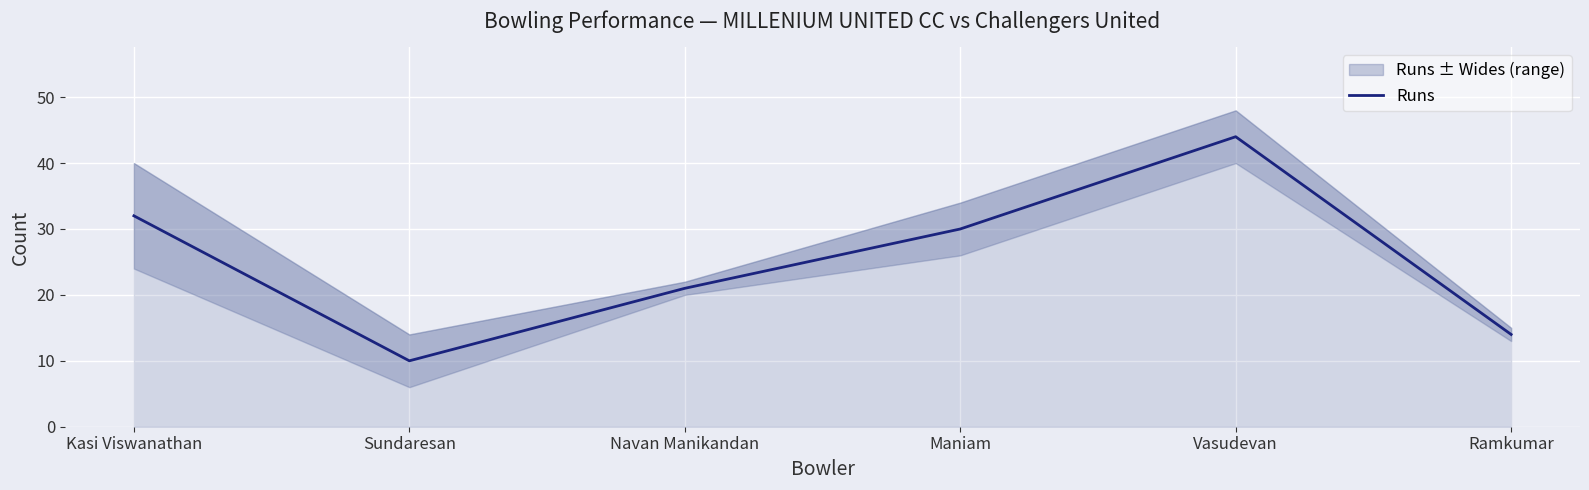

At which label does the data first exceed 30?

Kasi Viswanathan